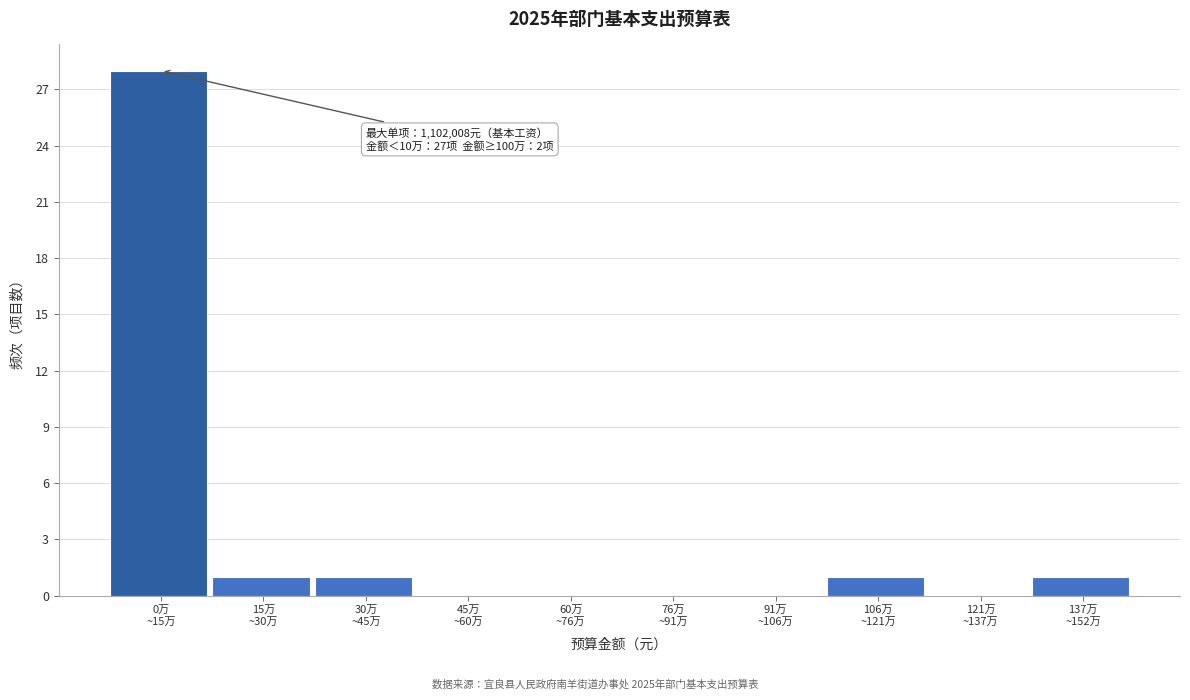

What is the maximum value shown in the chart?

28